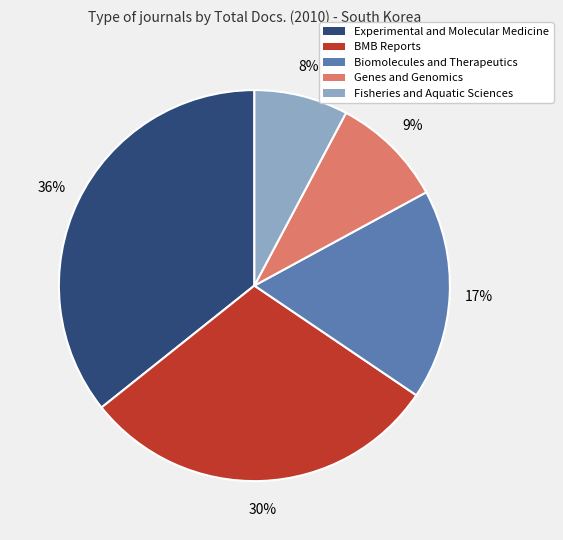

Combined, do Fisheries and Aquatic Sciences and Biomolecules and Therapeutics account for over 50%?

No